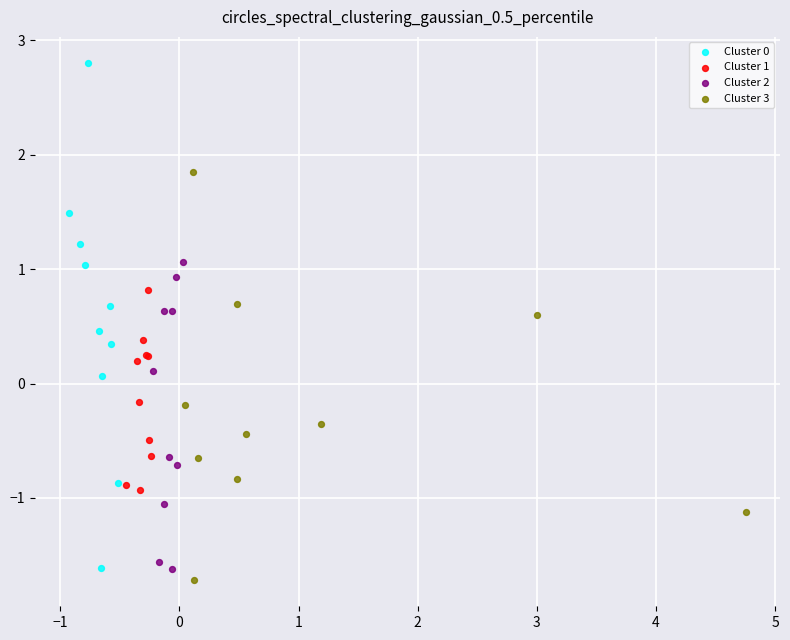

Which series has the largest Y range (max minus min)?

Cluster 0